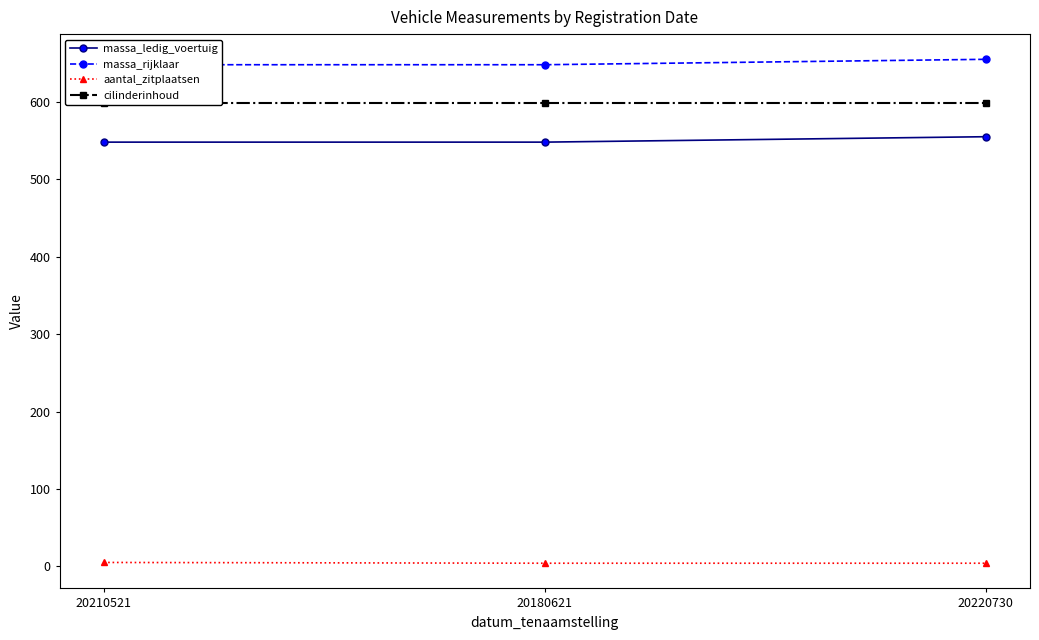

What is the maximum value for massa_rijklaar?

655